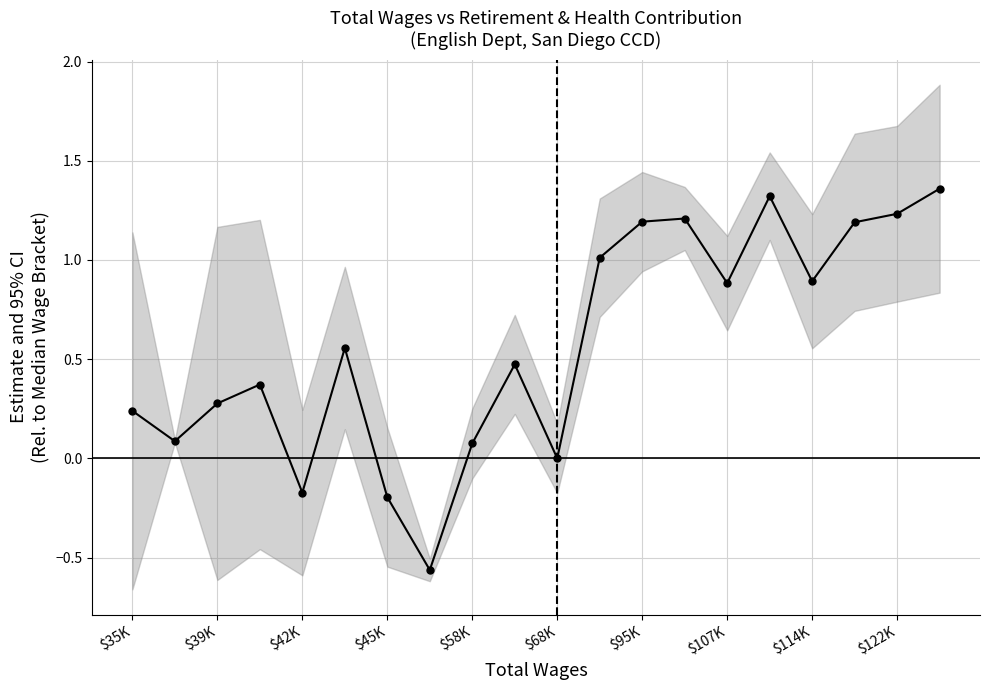

At which category does the chart reach its peak across all series?

19